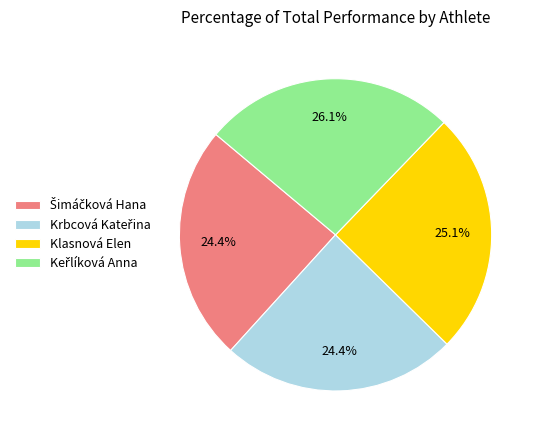

To the nearest percent, what is the average slice percentage?

25%